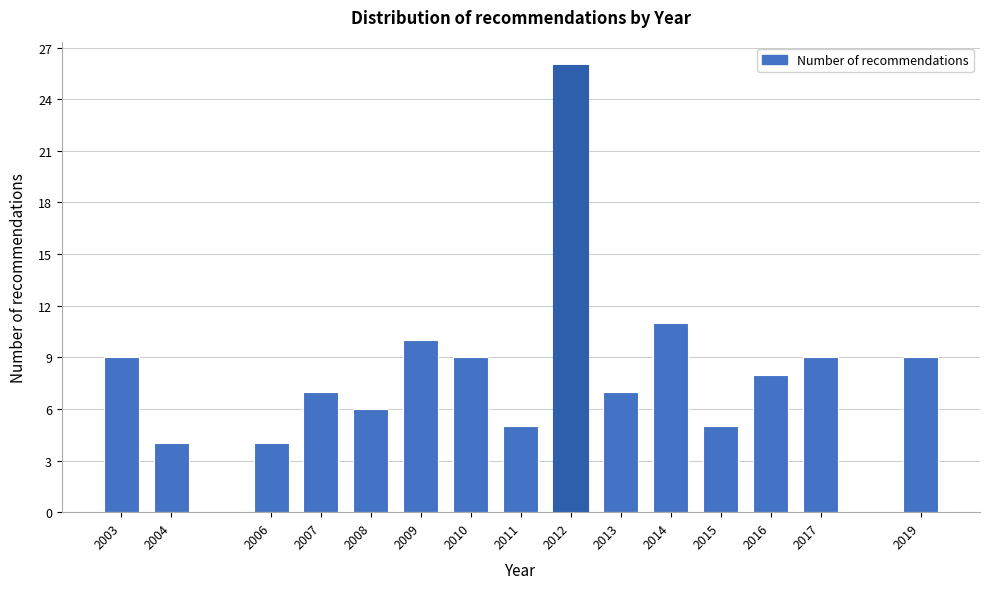

Reading left to right, what are all the values shown in this chart?

2003=9	2004=4	2006=4	2007=7	2008=6	2009=10	2010=9	2011=5	2012=26	2013=7	2014=11	2015=5	2016=8	2017=9	2019=9